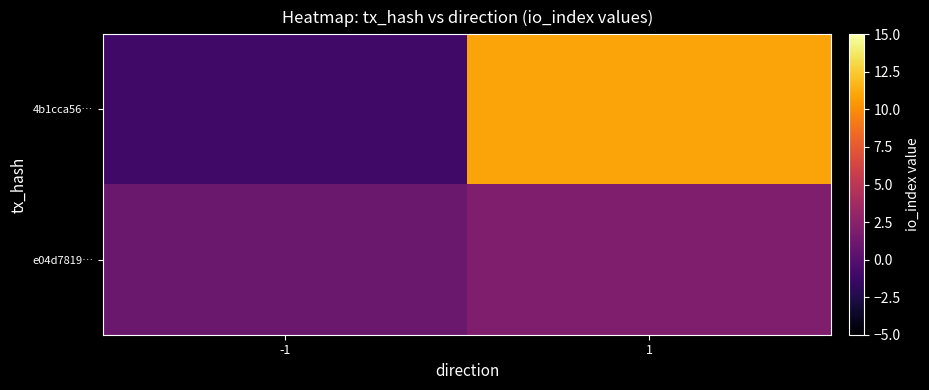

Rank the series at -1 from lowest to highest value.

4b1cca56…, e04d7819…